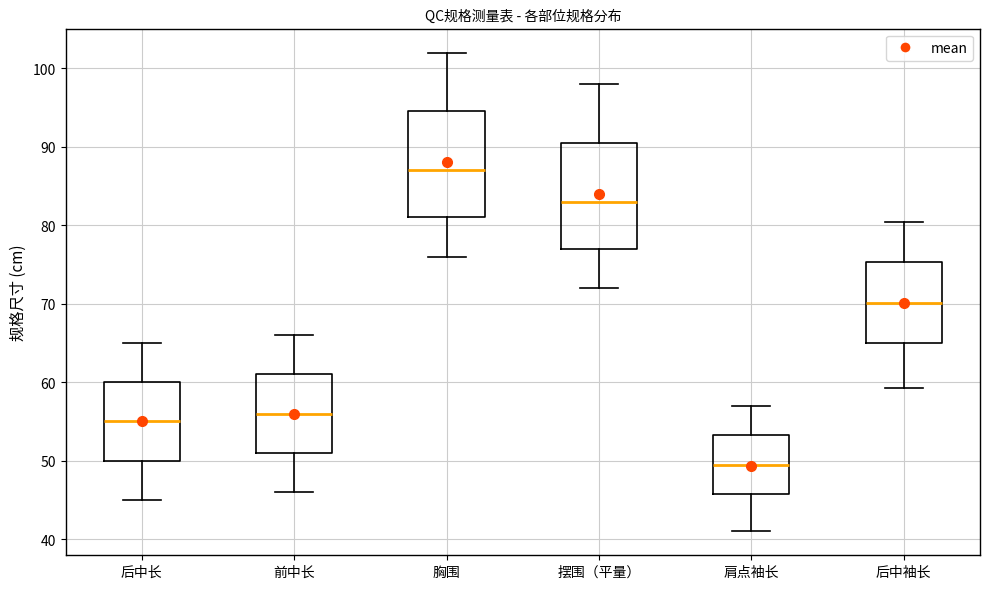

Which box's median line is the highest?

胸围